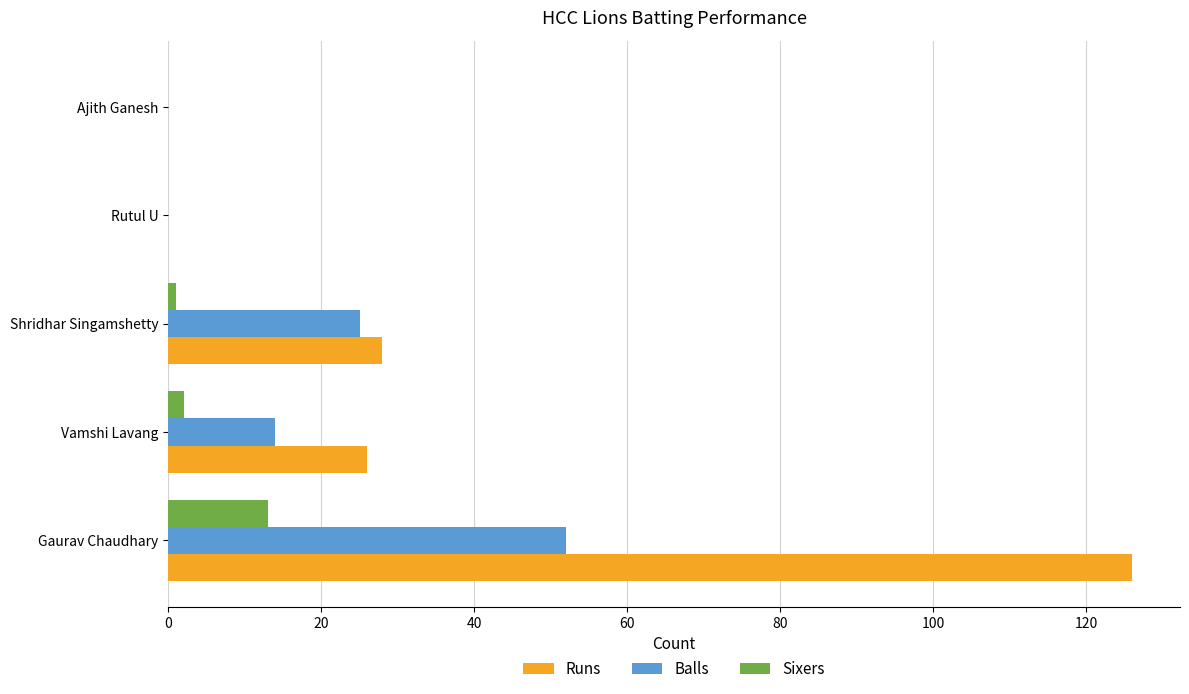

How many series are shown in this chart?

3